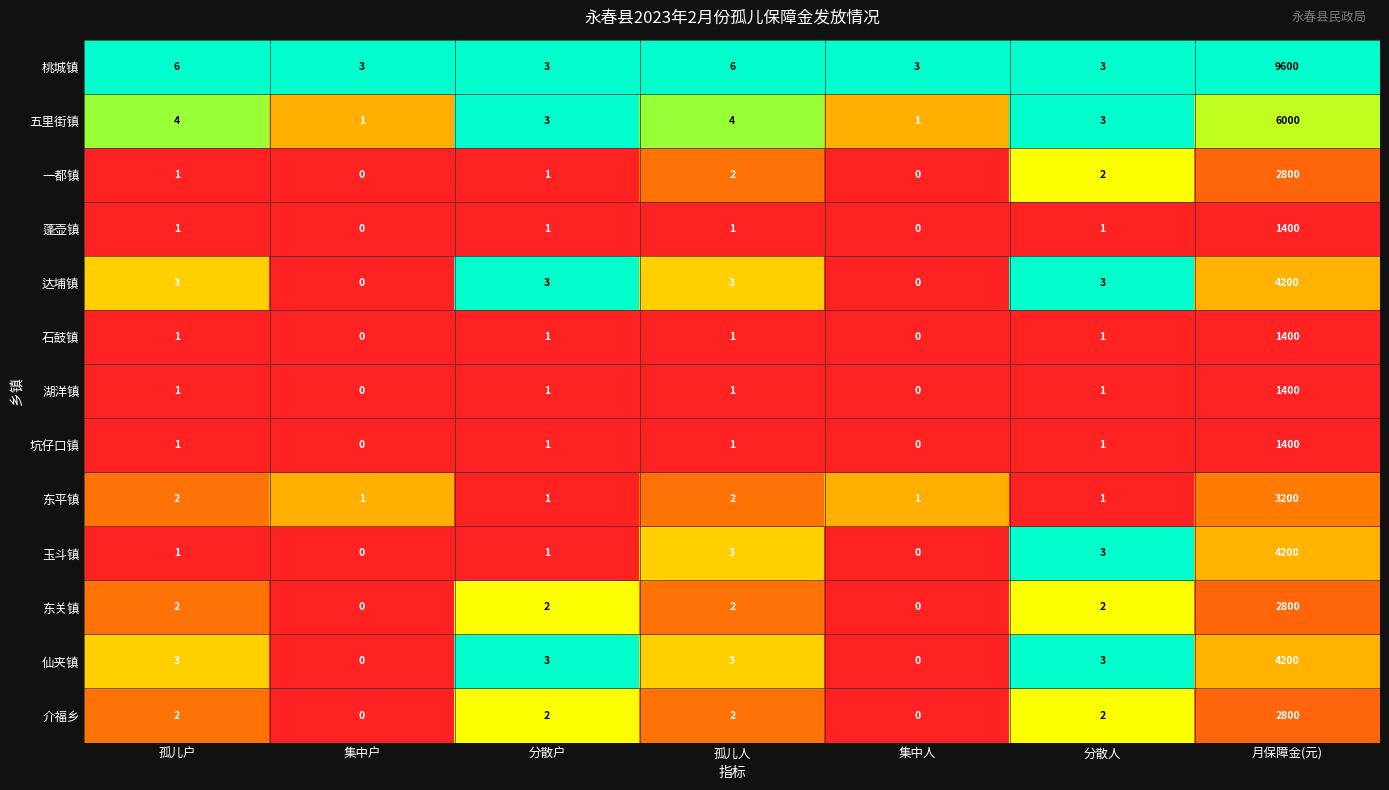

What is the approximate value of 桃城镇 at 孤儿人?

6